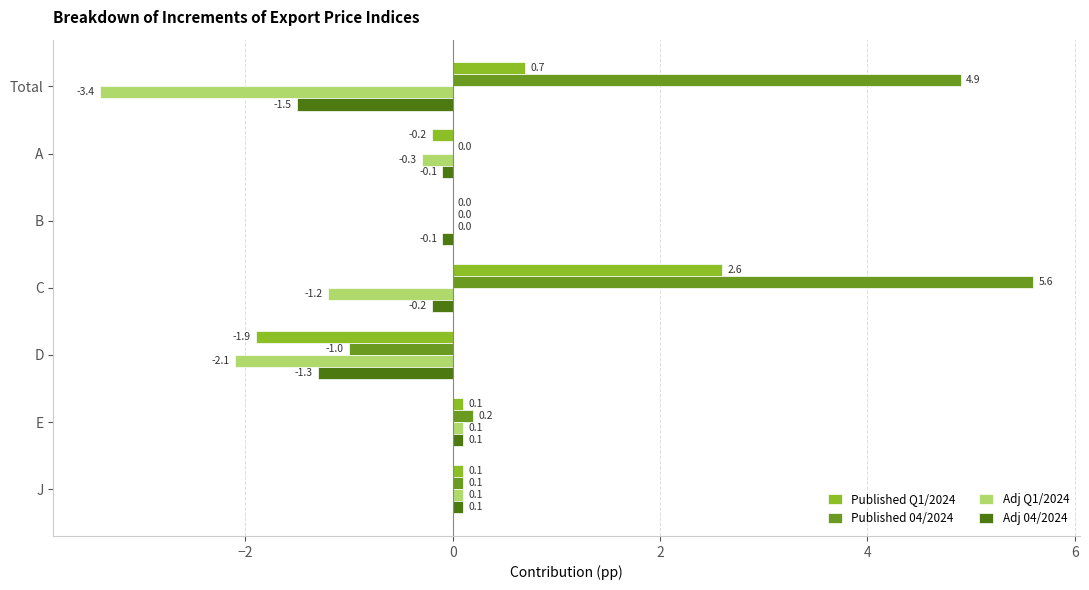

At which category is the sum across all series the highest?

C